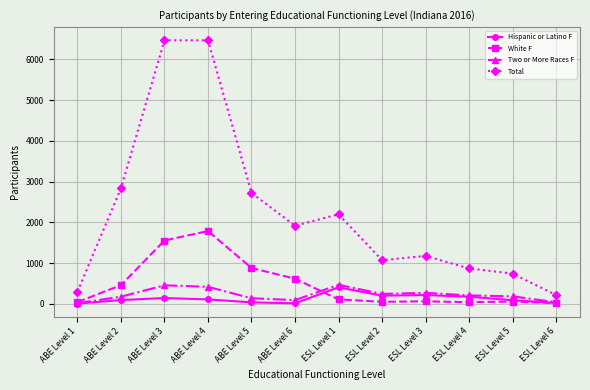

Where is White F nearest to the value 902?

ABE Level 5